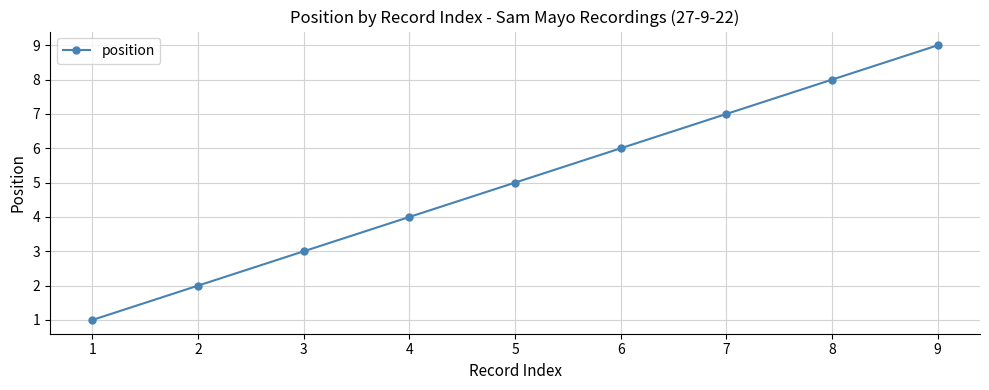

True or false: there are more than 2 points higher than both neighbors.

False